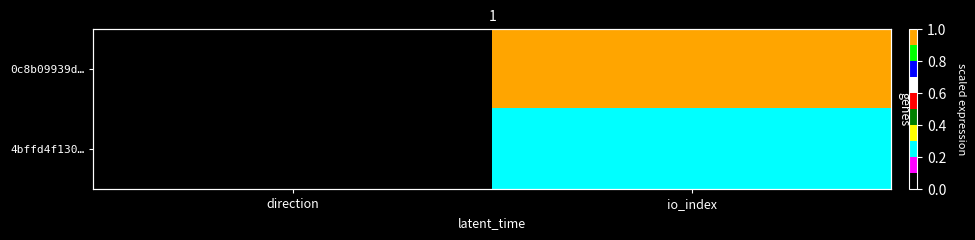

What is the difference between the 0c8b09939d… values at io_index and direction?

1.0